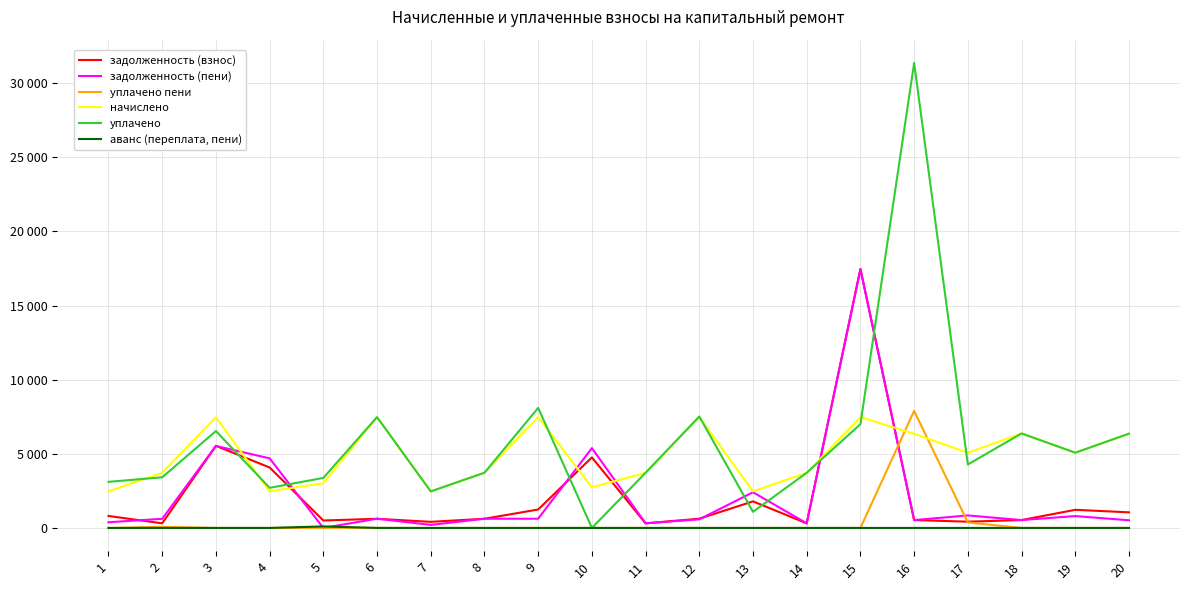

Between which two adjacent categories do задолженность (взнос) and уплачено first intersect?

3 and 4